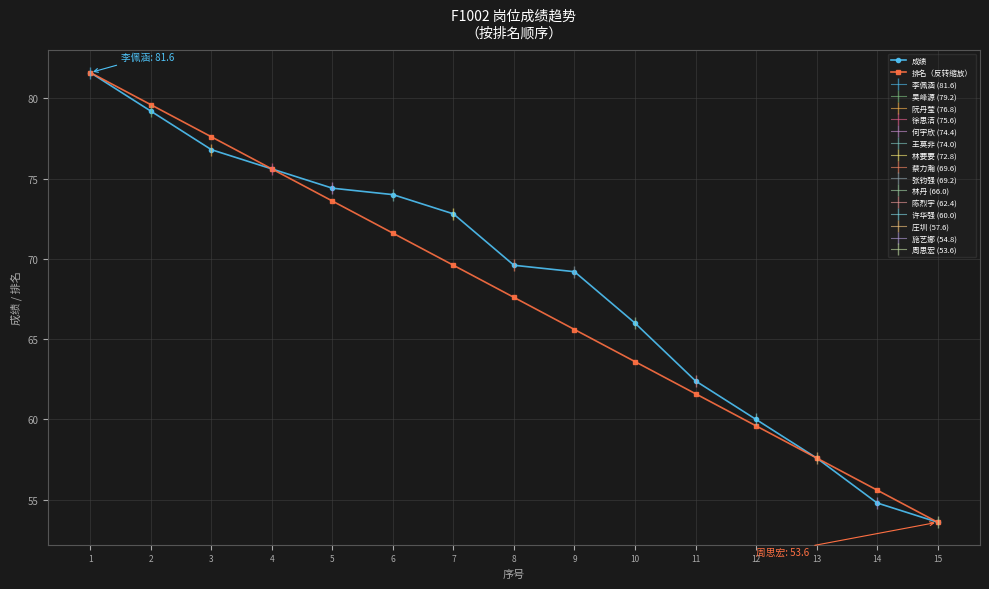

How many data points in 排名（反转缩放） are above 67?

8